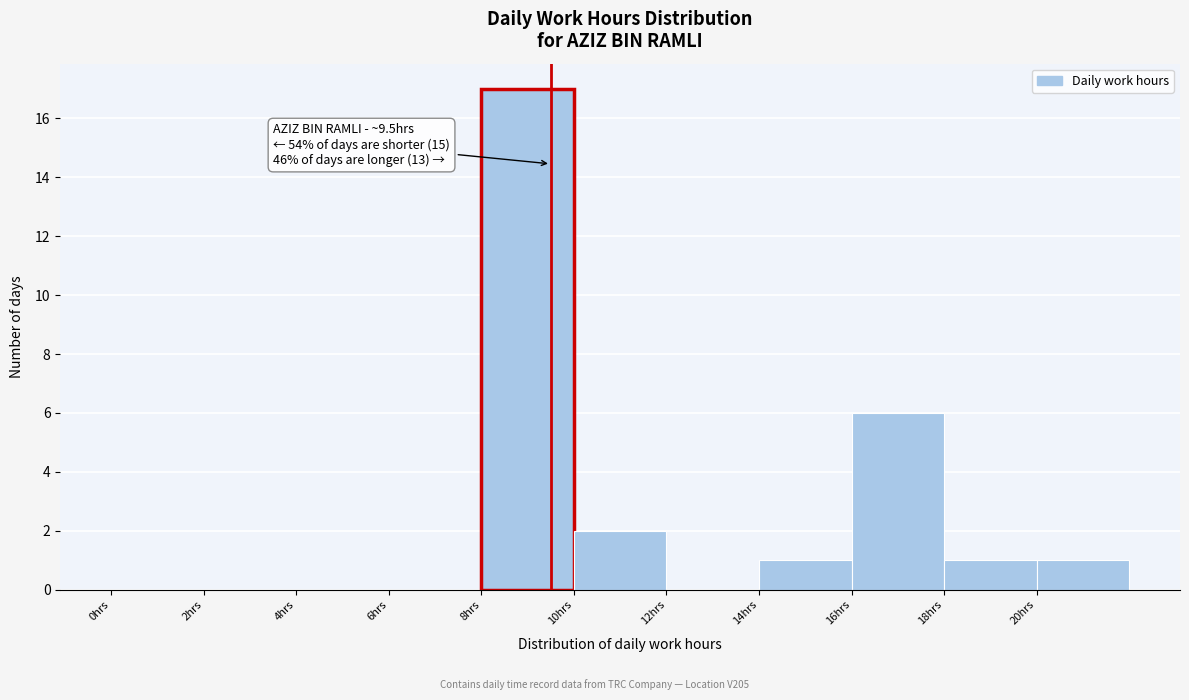

Over which range of the x-axis is the bar tallest?

8 to 10